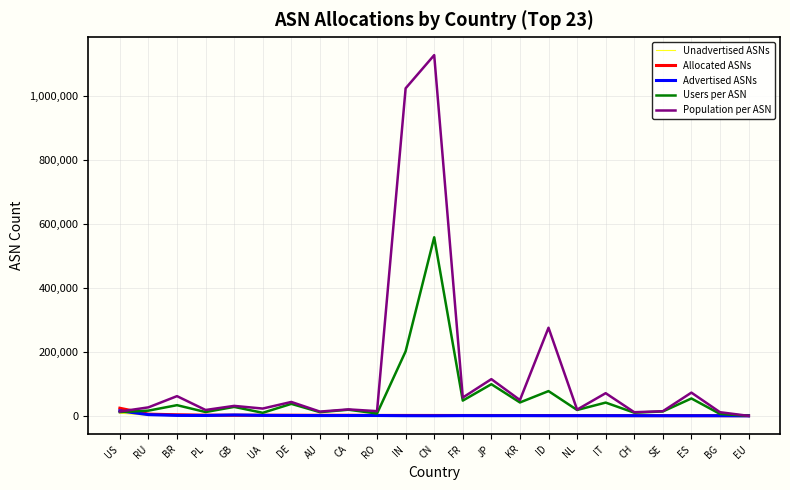

True or false: Population per ASN has a value of 0 at EU.

True